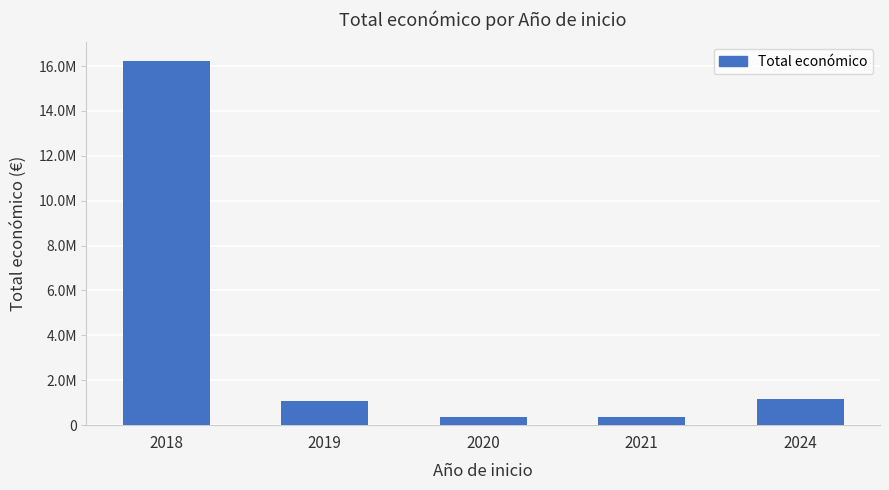

Reading left to right, transcribe all the data shown in this chart.

2018=16245015	2019=1055989	2020=363424	2021=385549	2024=1144008